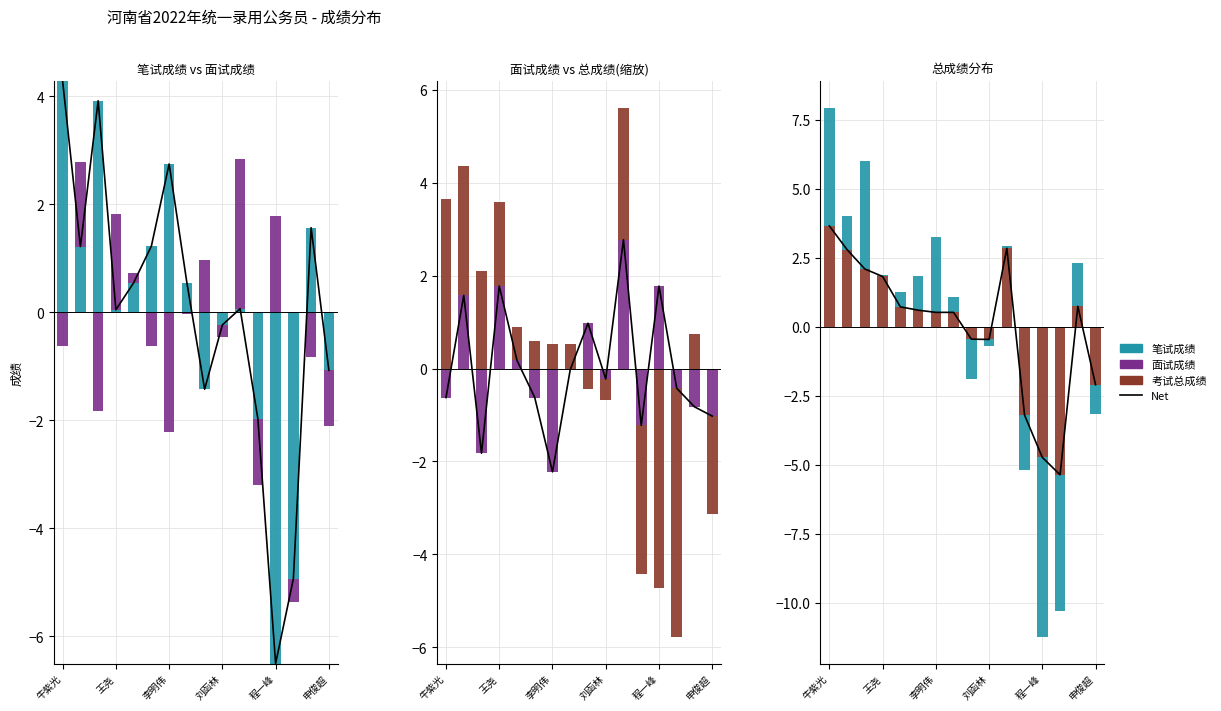

At 7, list the series in order from largest to smallest.

笔试成绩, Net, 考试总成绩, 面试成绩